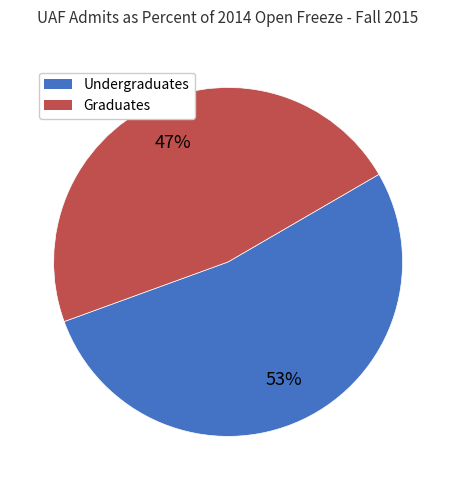

Rank the categories by value from highest to lowest.

Undergraduates, Graduates